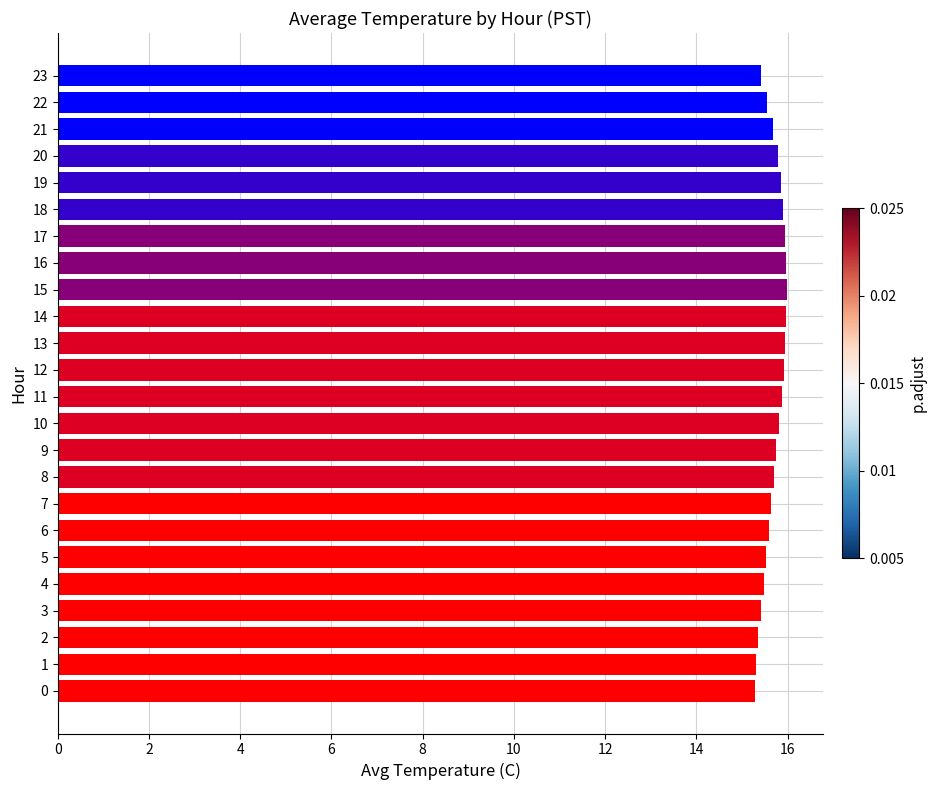

What is the minimum value shown in the chart?

15.3